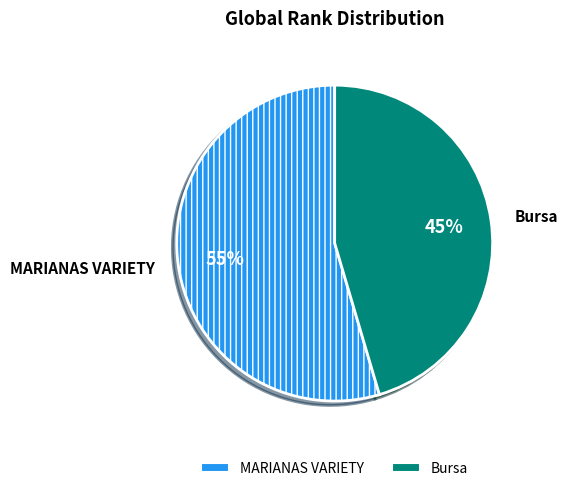

Is the sum of Bursa and MARIANAS VARIETY greater than half?

Yes